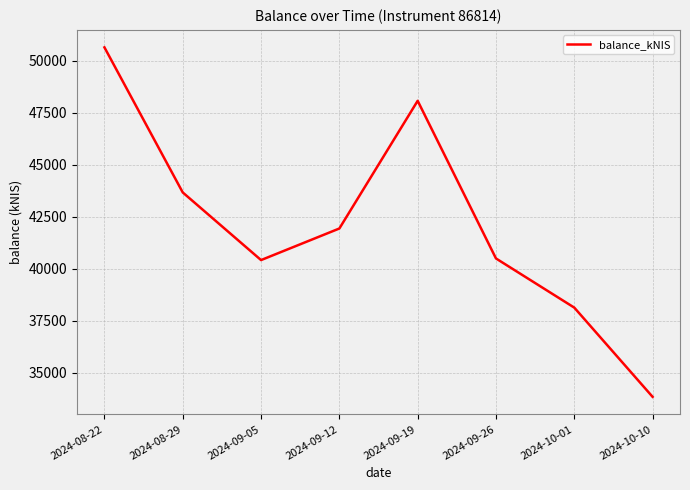

What is the ratio of the value at 2024-08-22 to the value at 2024-10-01?

1.3